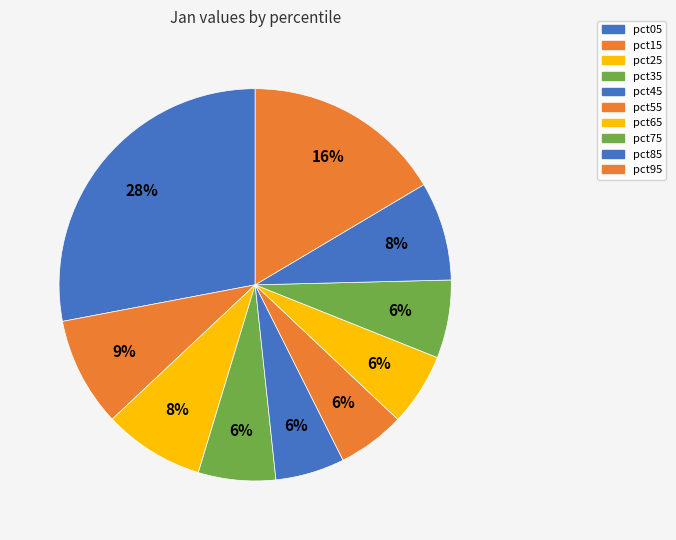

True or false: pct15 accounts for 19% of the total.

False